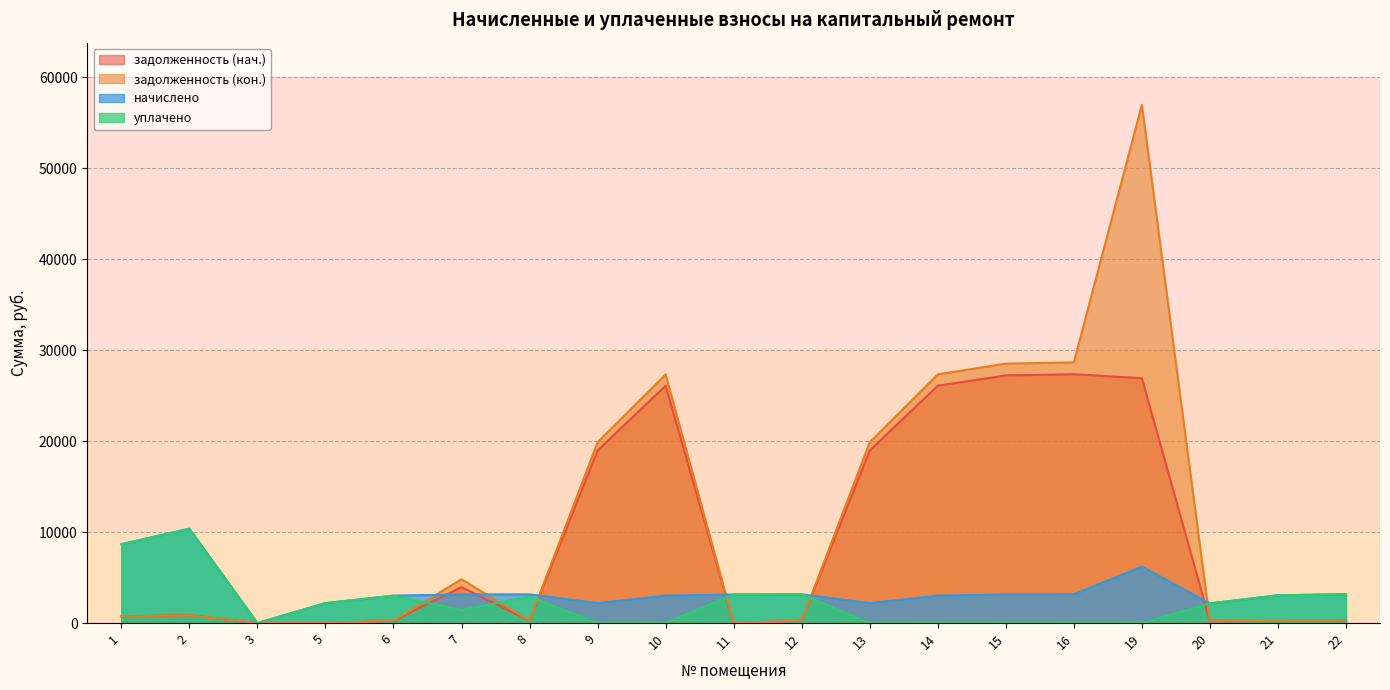

How many times do начислено and задолженность (кон.) cross each other?

6